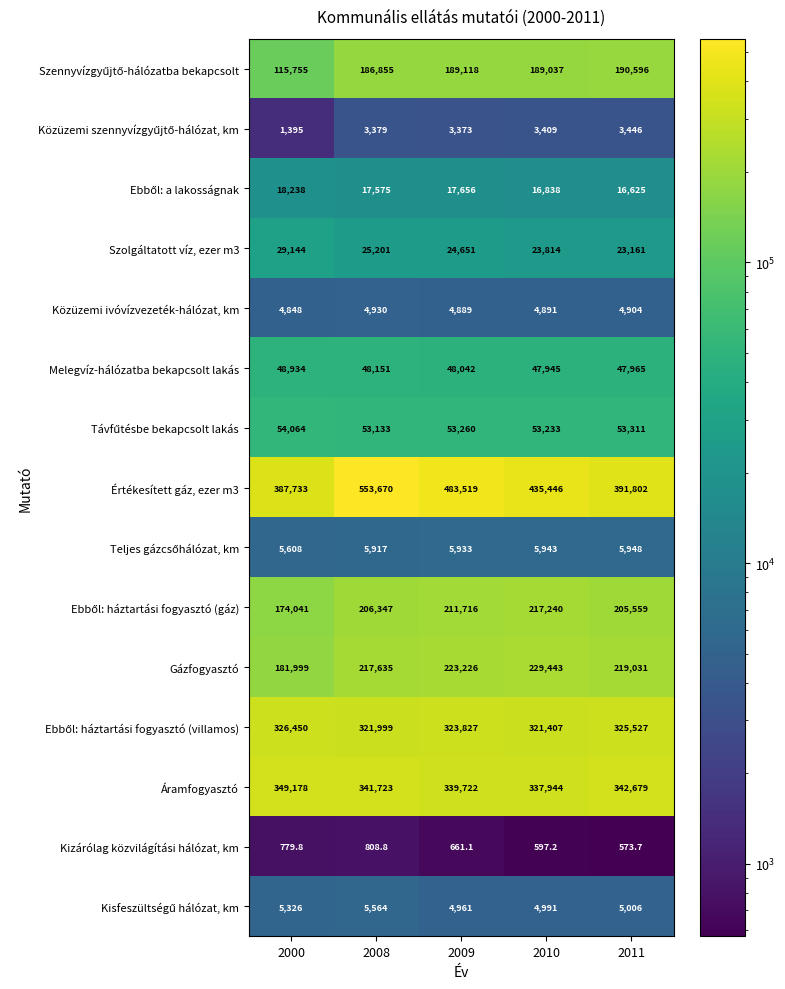

What is the minimum value shown in the chart?

573.7